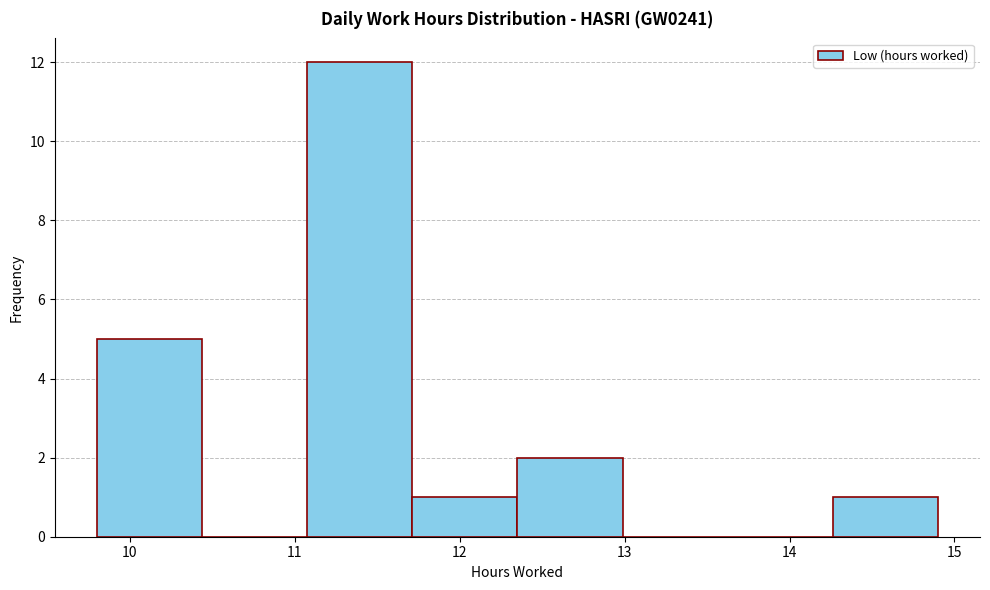

Which range on the x-axis has the tallest bar?

11.1 to 11.7